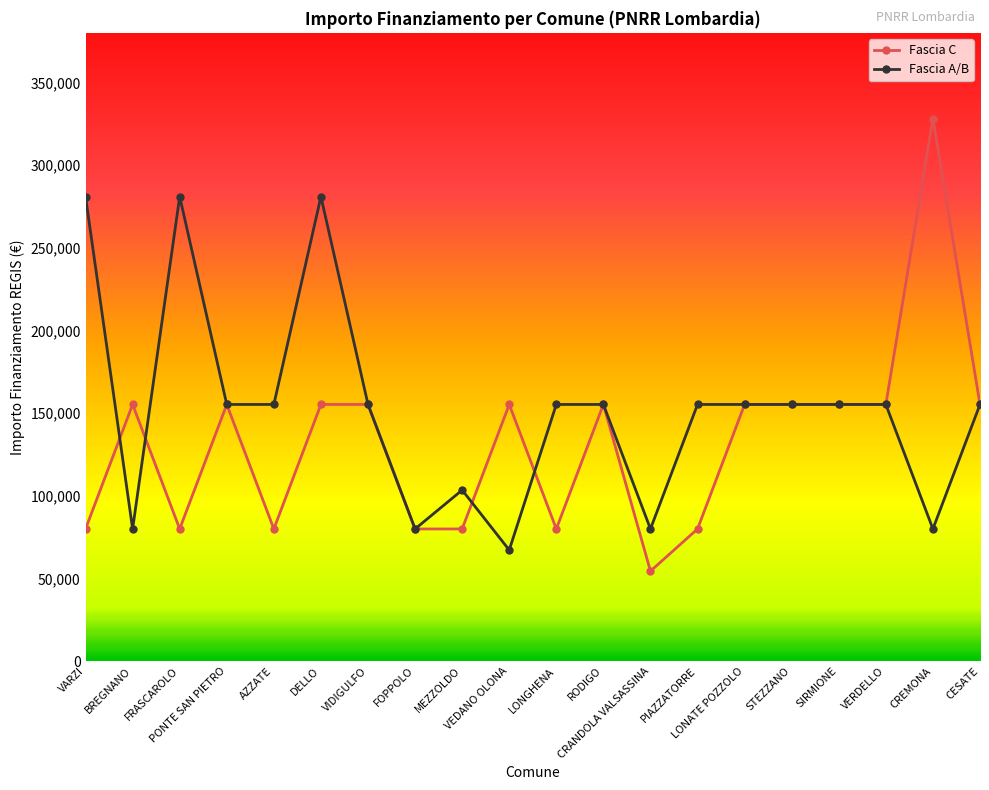

At which category does the chart reach its minimum across all series?

CRANDOLA VALSASSINA